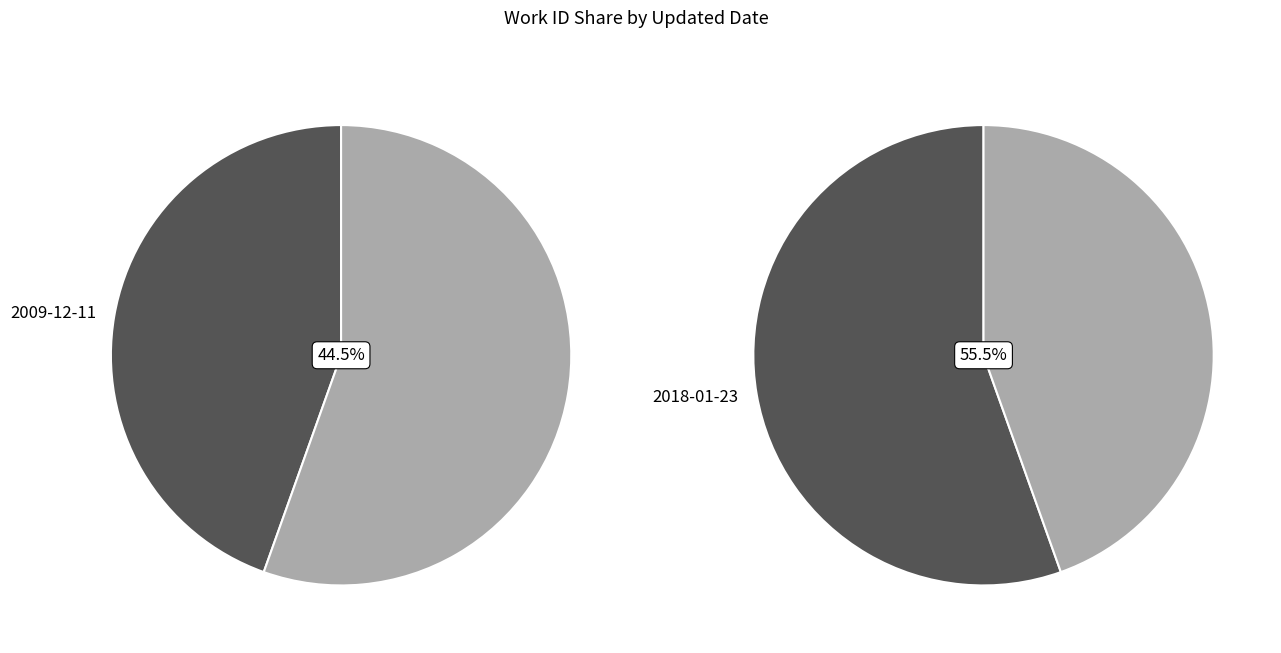

True or false: 2009-12-11 accounts for 55% of the total.

False